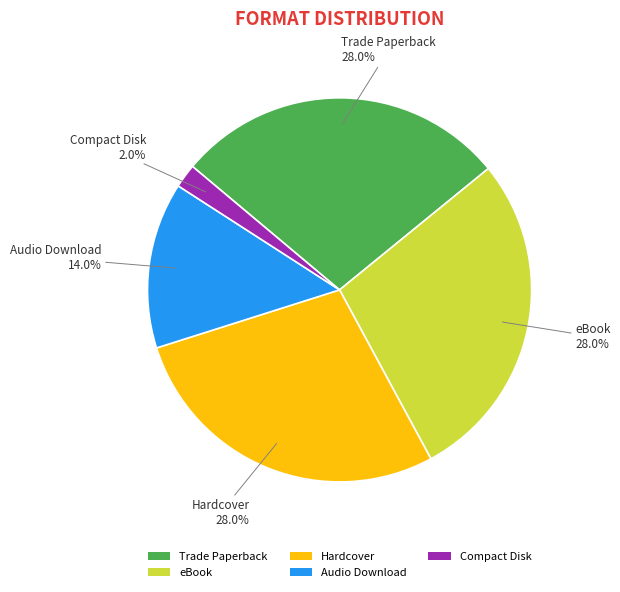

Which category has the smallest portion of the pie?

Compact Disk